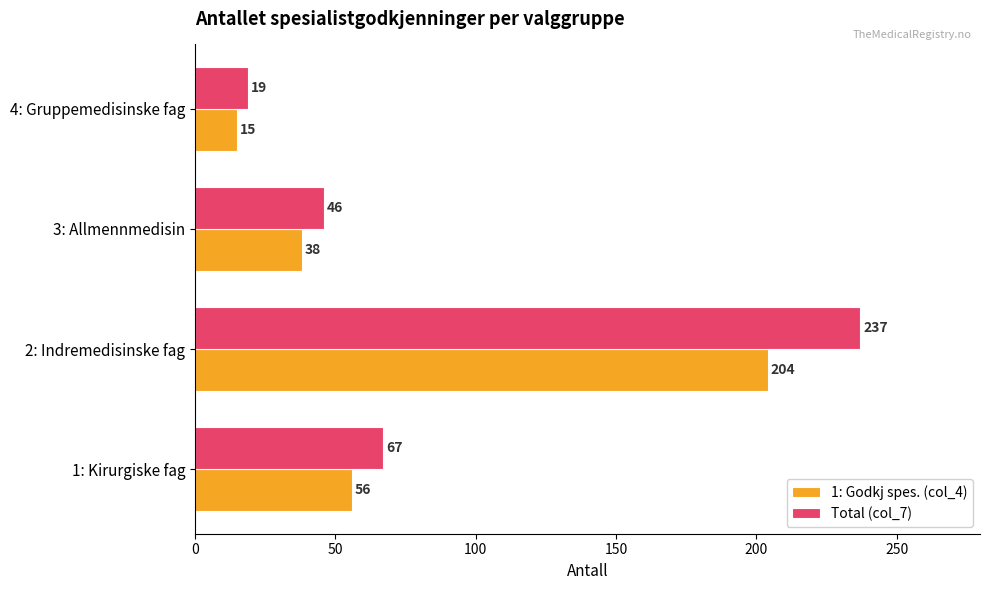

Which series has the largest range (max minus min)?

Total (col_7)